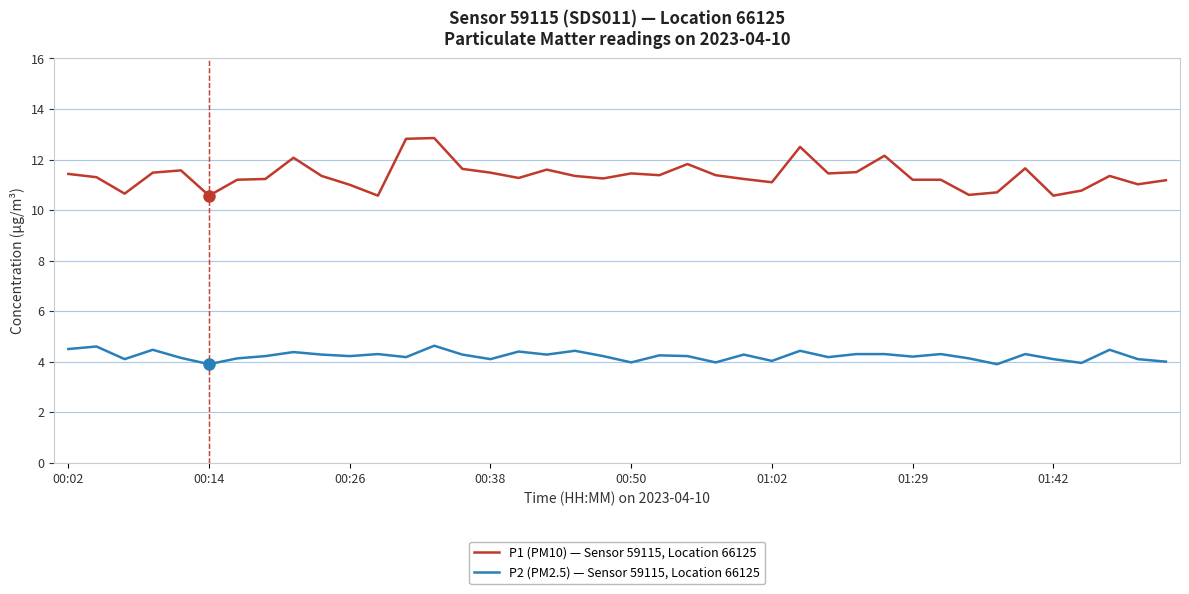

What is the highest value of the P2 (PM2.5) — Sensor 59115, Location 66125 series?

4.6